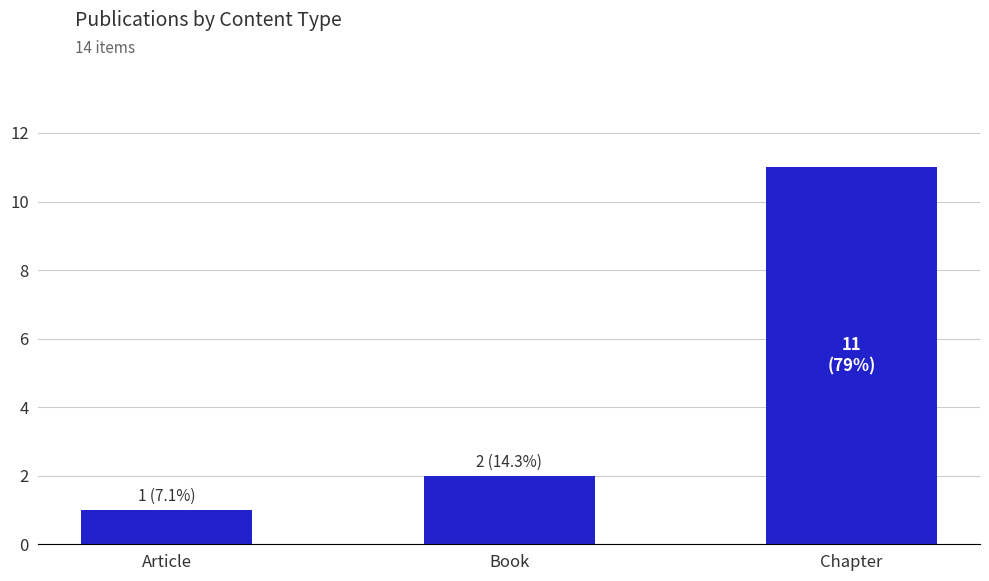

List the labels in order of value, smallest first.

Article, Book, Chapter